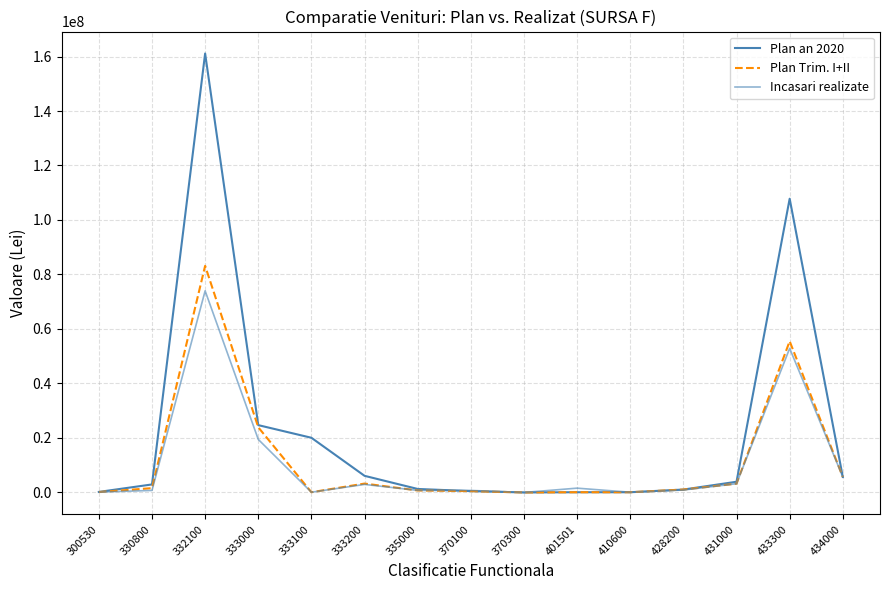

Does the chart have visible grid lines?

Yes